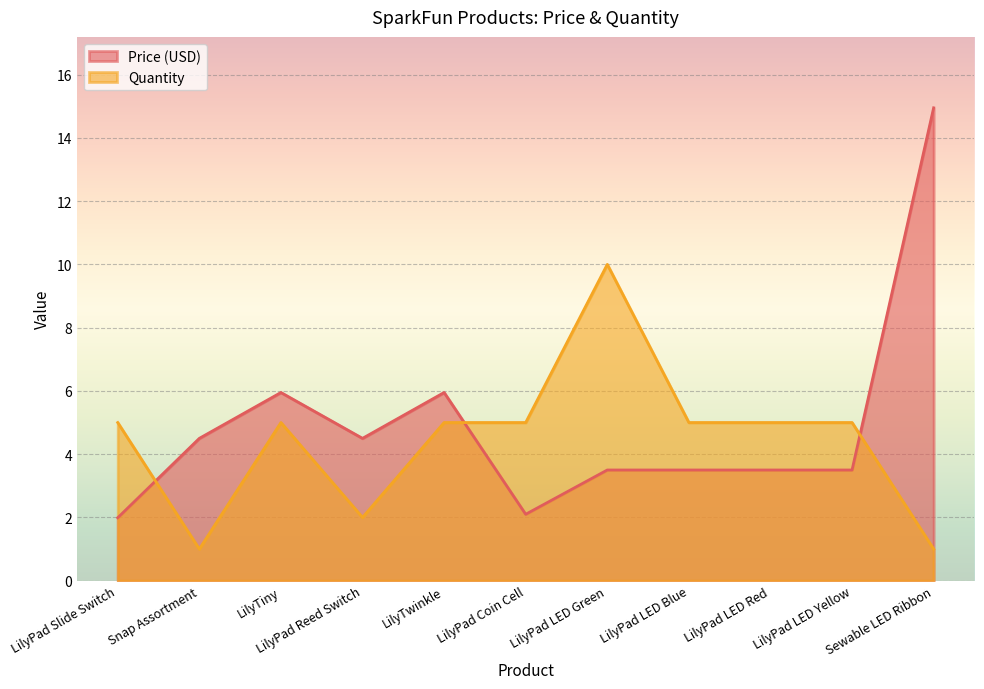

What is the difference between the second highest and minimum values in the Price (USD) series?

4.0